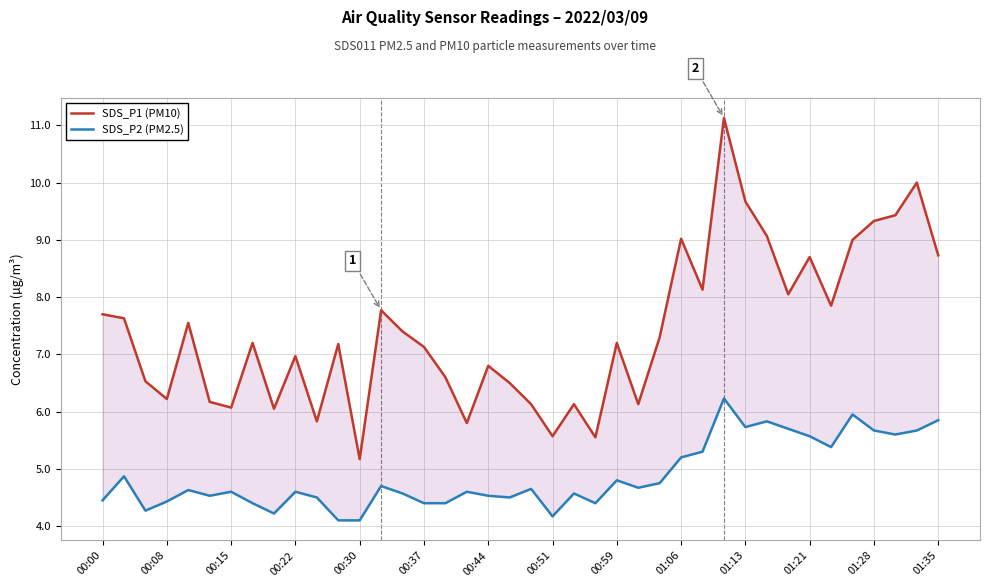

What are all the series names shown in the legend?

SDS_P1 (PM10), SDS_P2 (PM2.5)